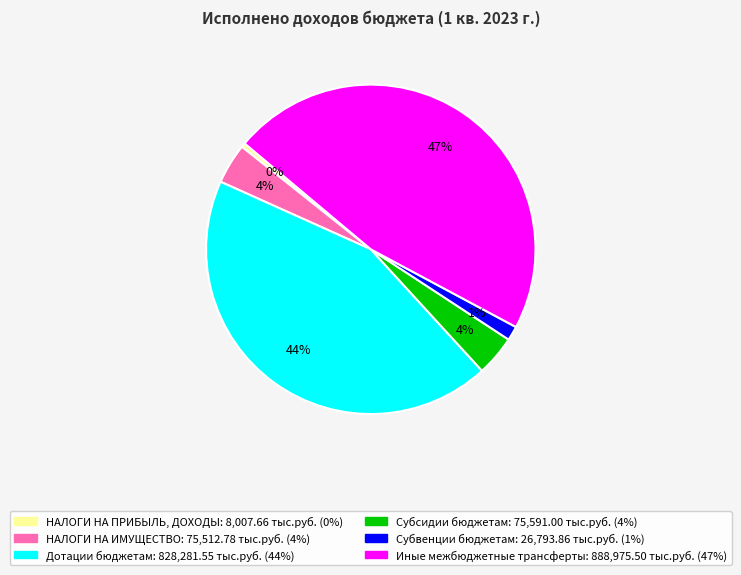

What is the smallest slice in the pie chart?

НАЛОГИ НА ПРИБЫЛЬ, ДОХОДЫ